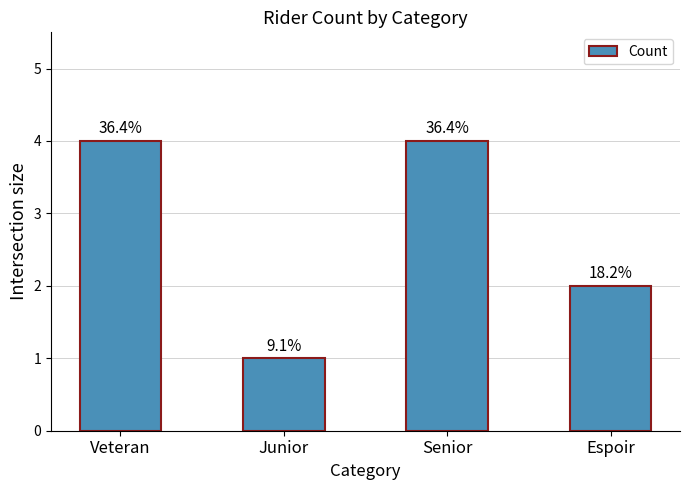

What is the change in value from Veteran to Espoir?

-2